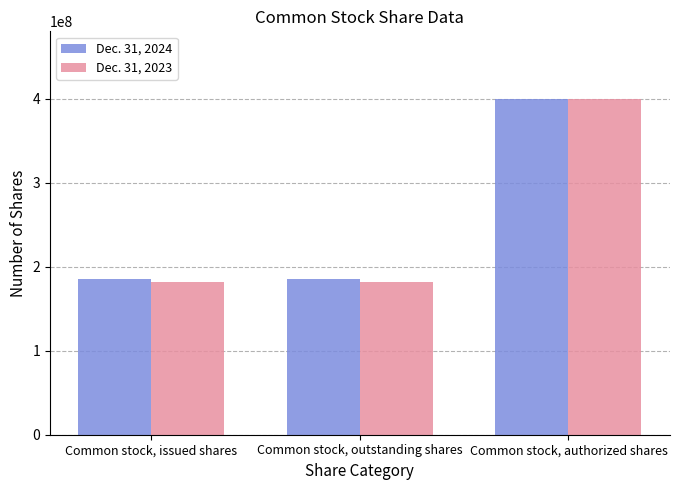

List the series in order of their overall mean, highest first.

Dec. 31, 2024, Dec. 31, 2023